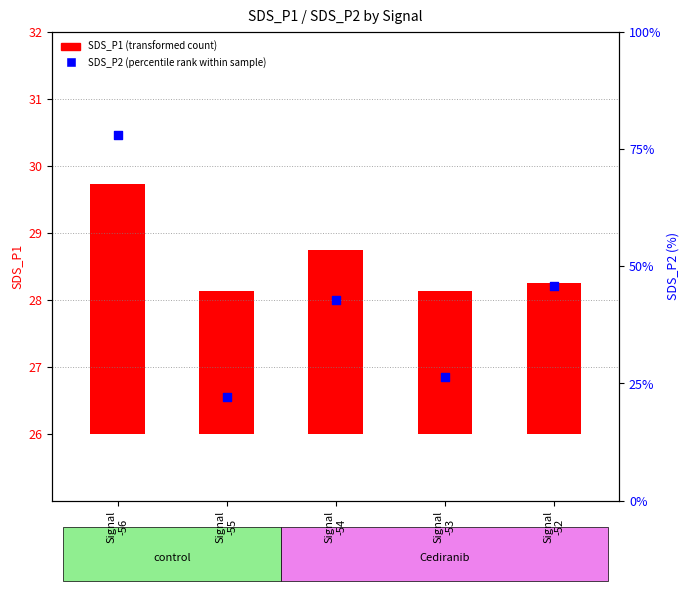

Which series reaches the maximum Y coordinate?

SDS_P2 (percentile rank)